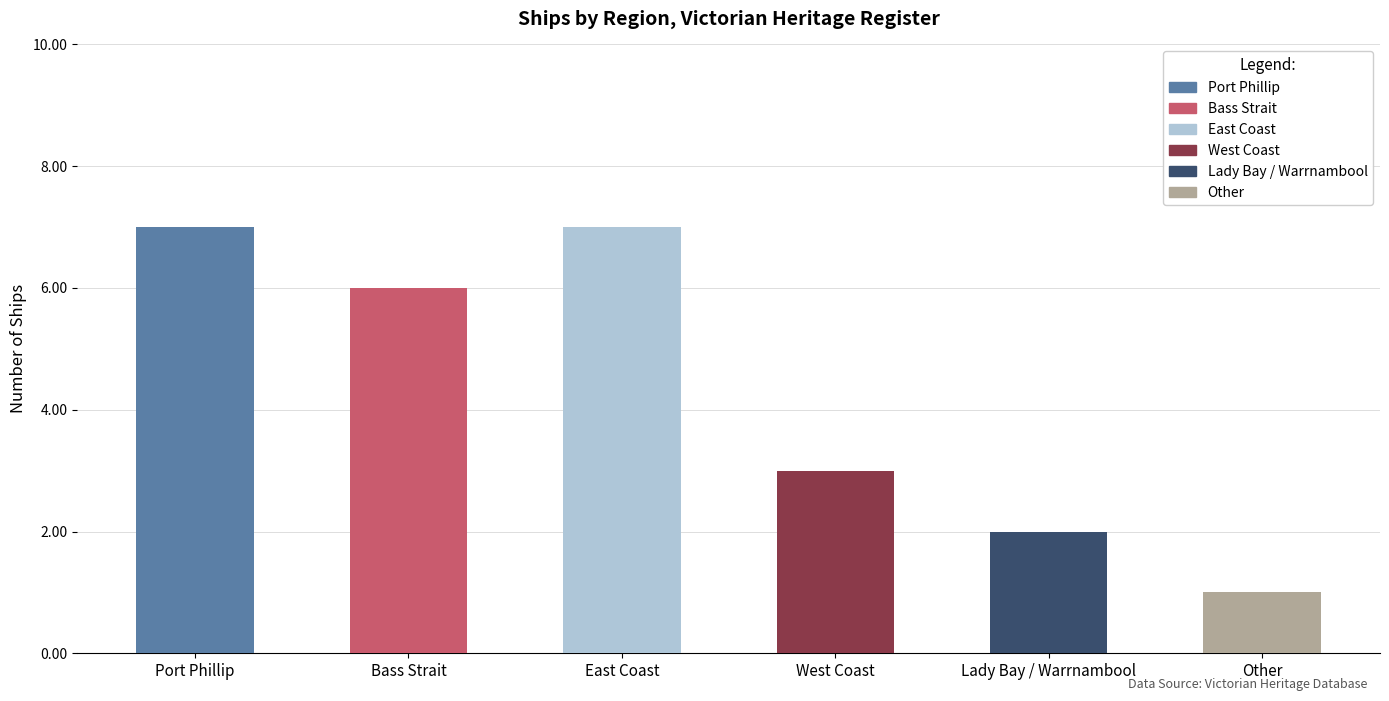

What is the value of the 5th bar from the left?

2